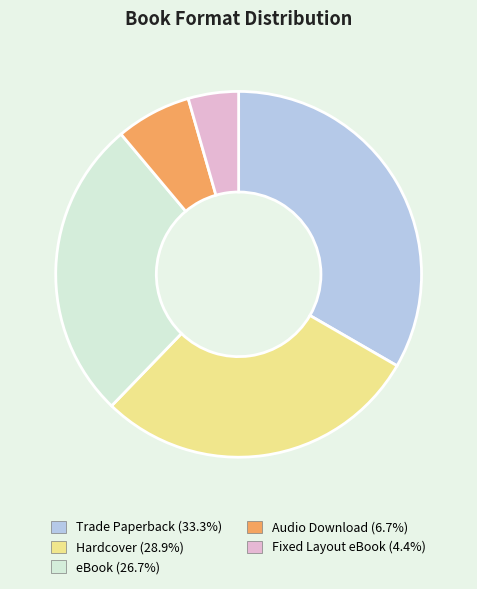

Rank the categories by value from lowest to highest.

Fixed Layout eBook, Audio Download, eBook, Hardcover, Trade Paperback